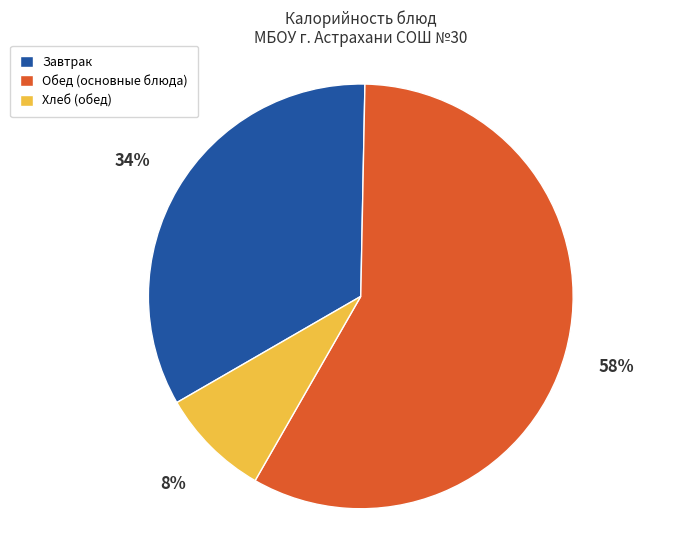

Is there a majority slice in this chart?

Yes